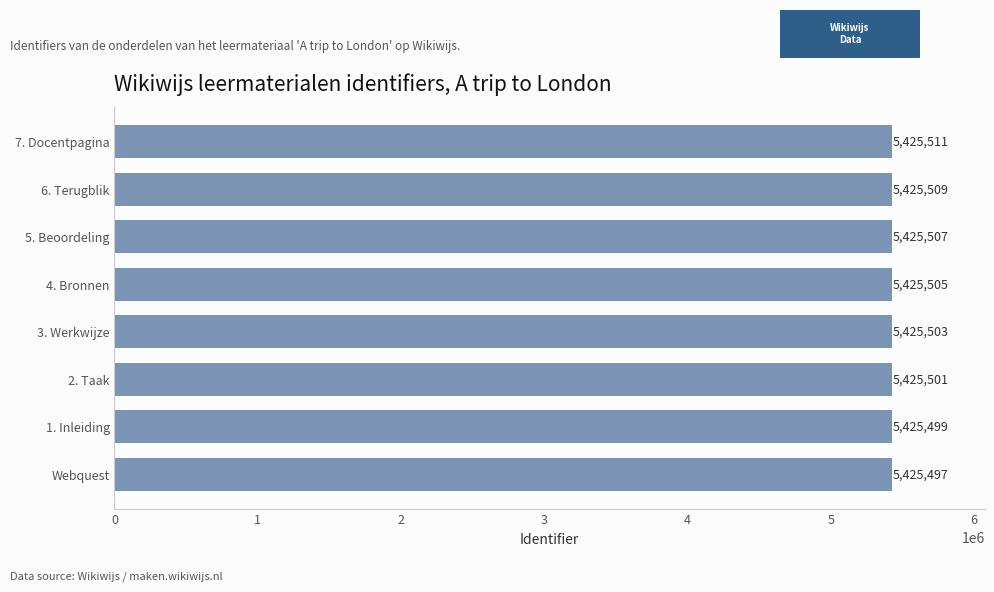

List the labels in order of value, largest first.

7. Docentpagina, 6. Terugblik, 5. Beoordeling, 4. Bronnen, 3. Werkwijze, 2. Taak, 1. Inleiding, Webquest